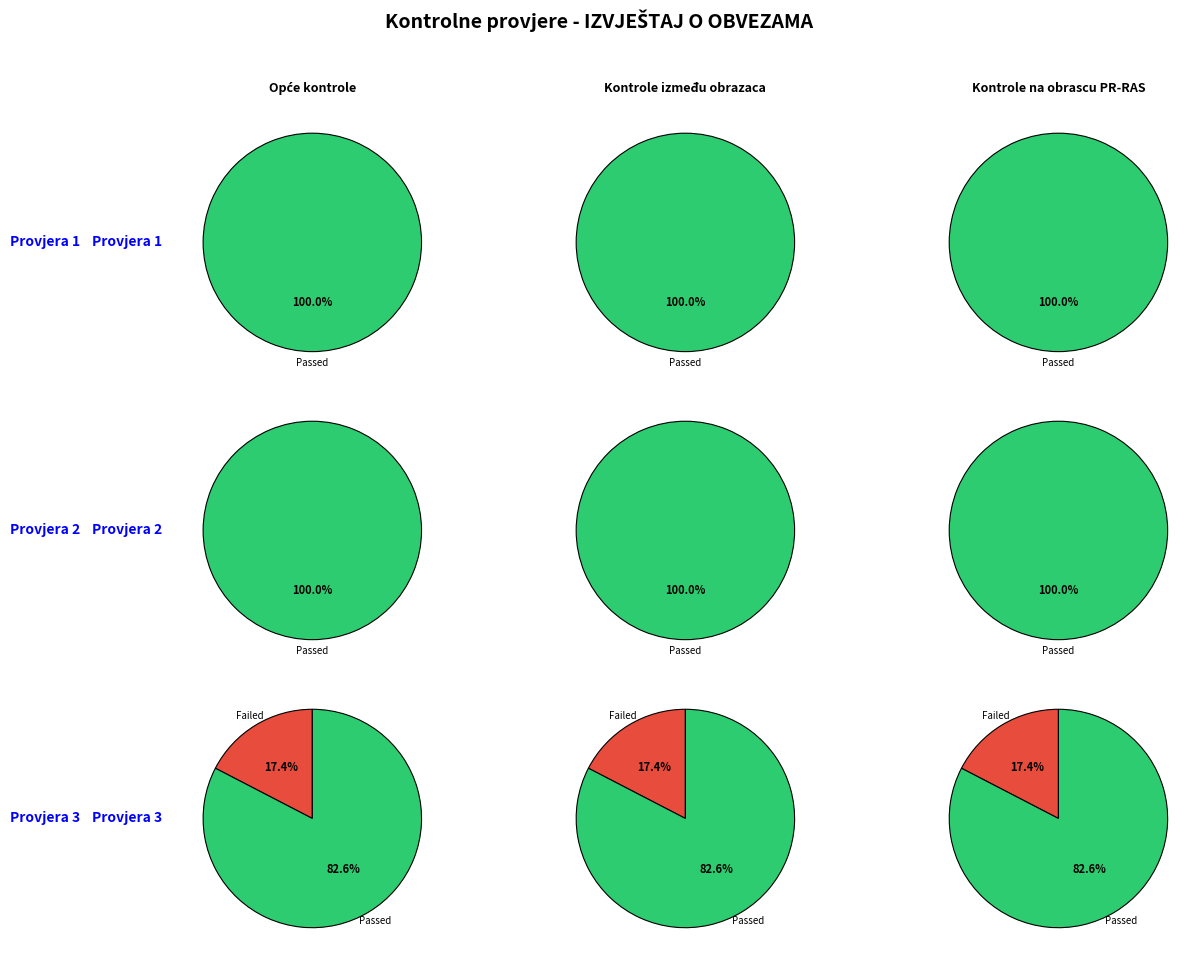

True or false: Kontrole na obrascu PR-RAS accounts for 33% of the total.

True